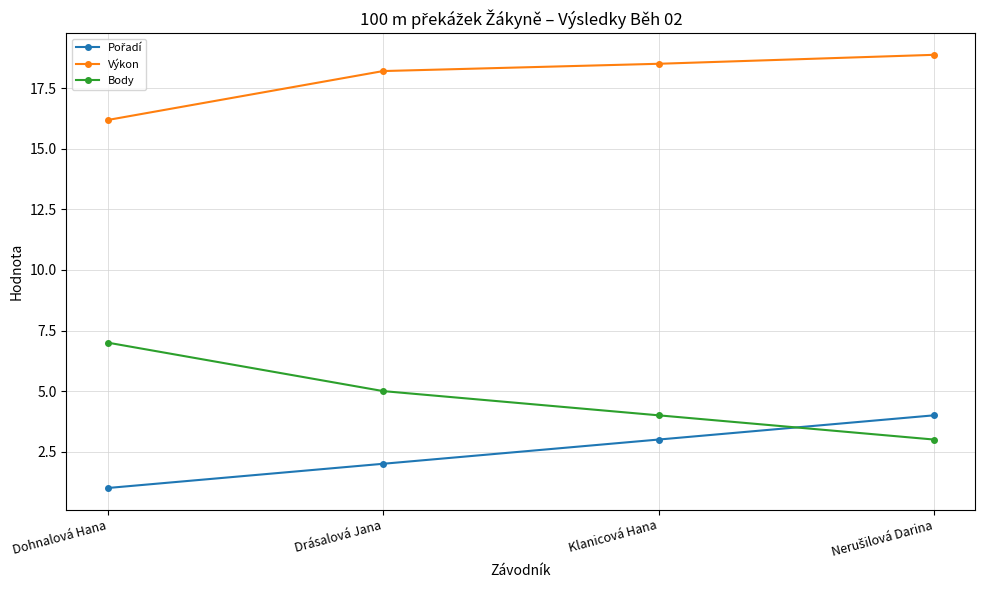

What is the label of the 1st point from the left?

Dohnalová Hana